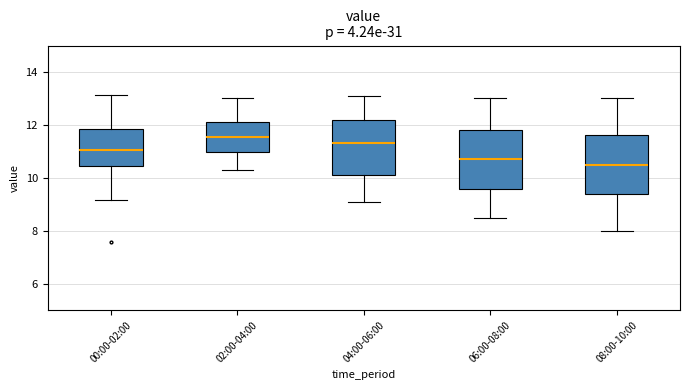

Where does the median line of the box for 02:00-04:00 sit on the y-axis? The values are not printed on the chart, so give them approximately, as read against the axis.

11.6